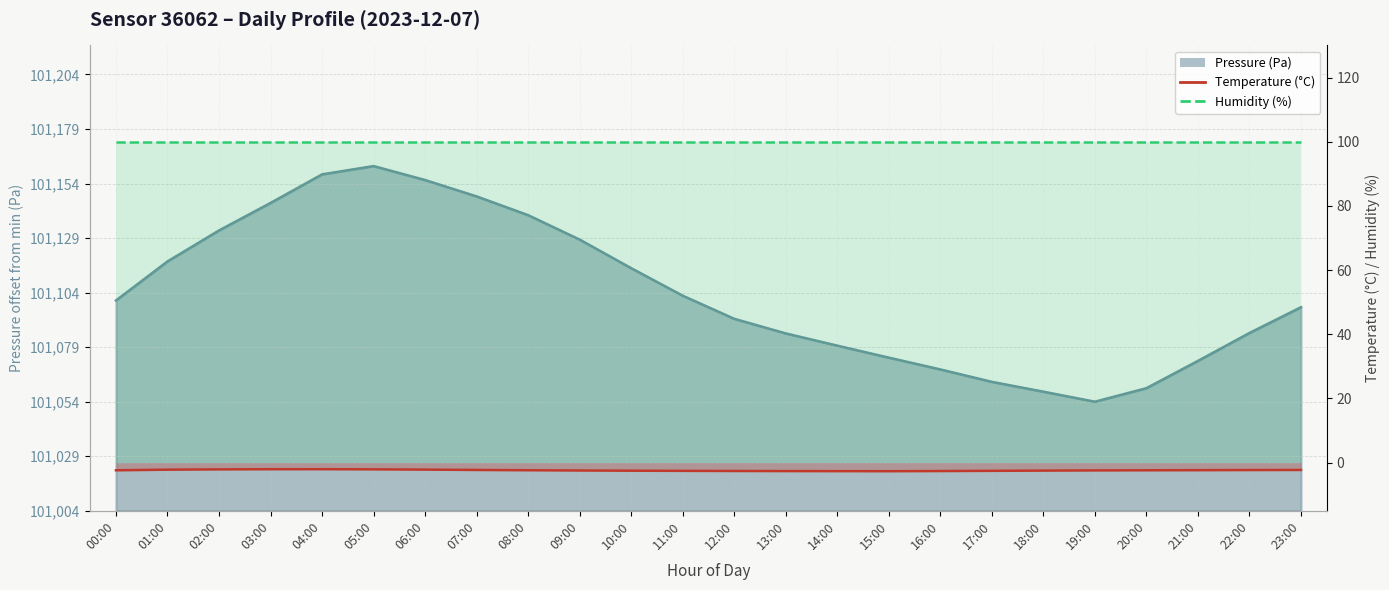

What is the average value of the humidity (%) series?

100.0